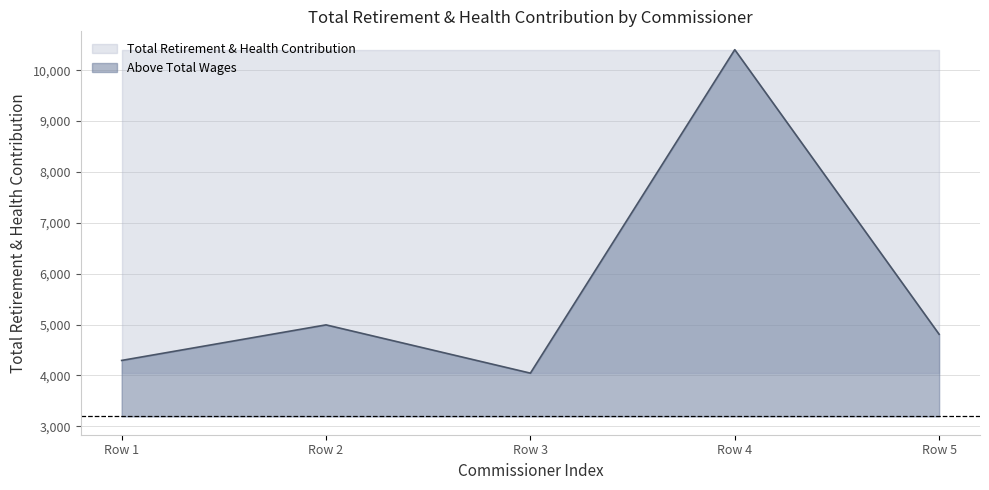

Reading right to left, transcribe all the data shown in this chart.

4808	10403	4044	4993	4294